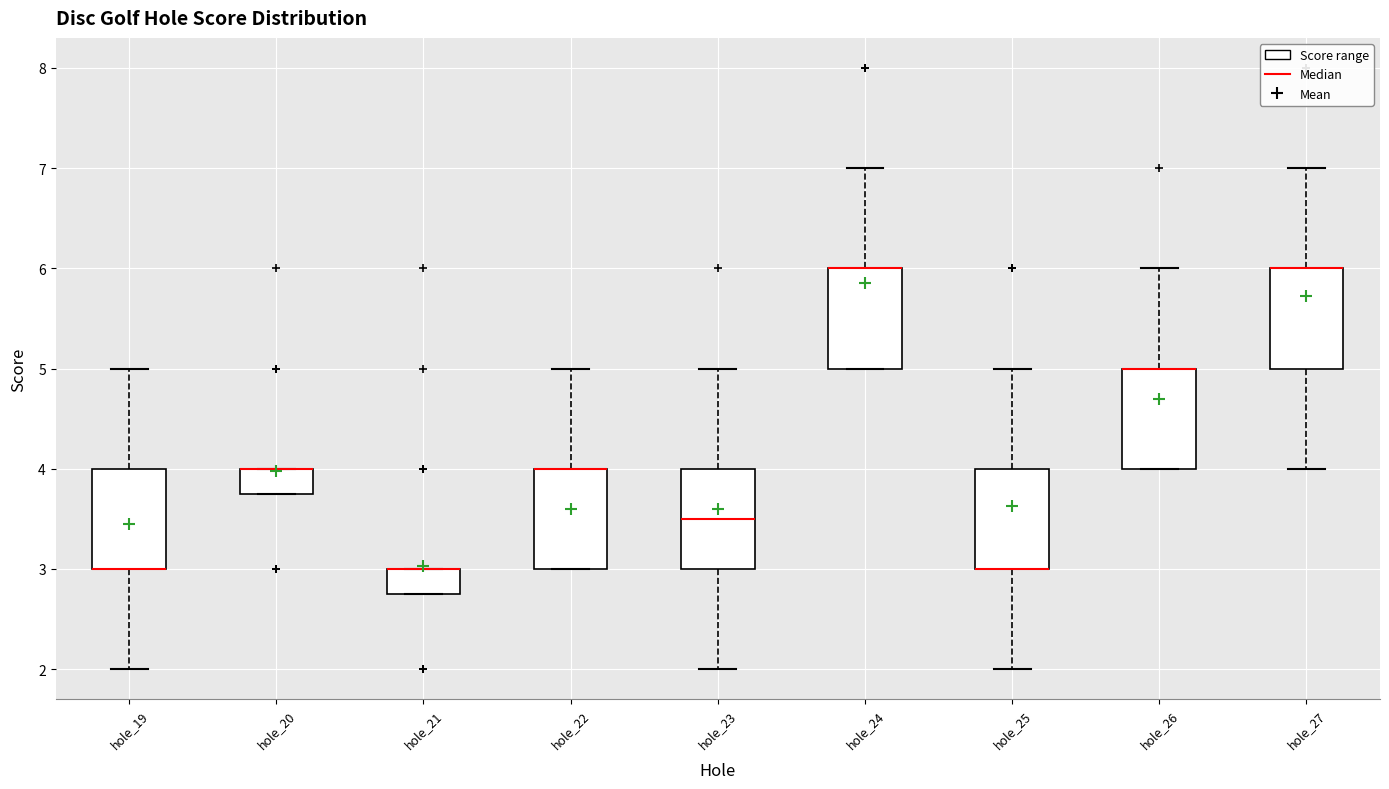

Where does the median line of the box for hole_23 sit on the y-axis? The values are not printed on the chart, so give them approximately, as read against the axis.

3.5